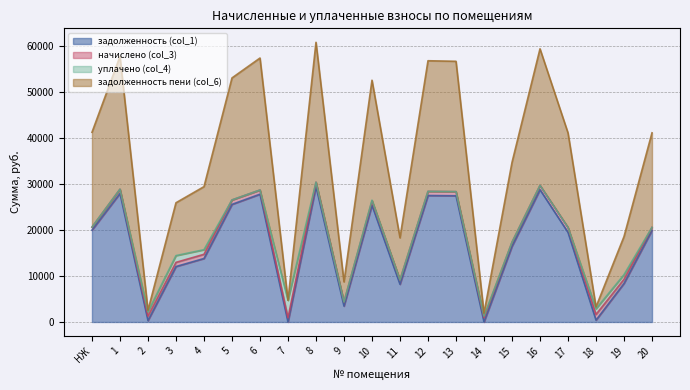

Does the chart have visible grid lines?

Yes